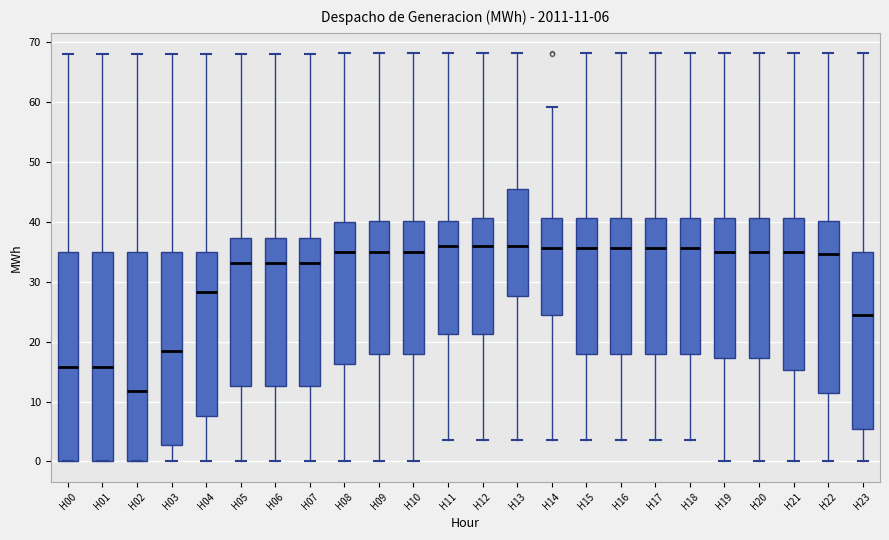

Which box's median line is the lowest?

H02